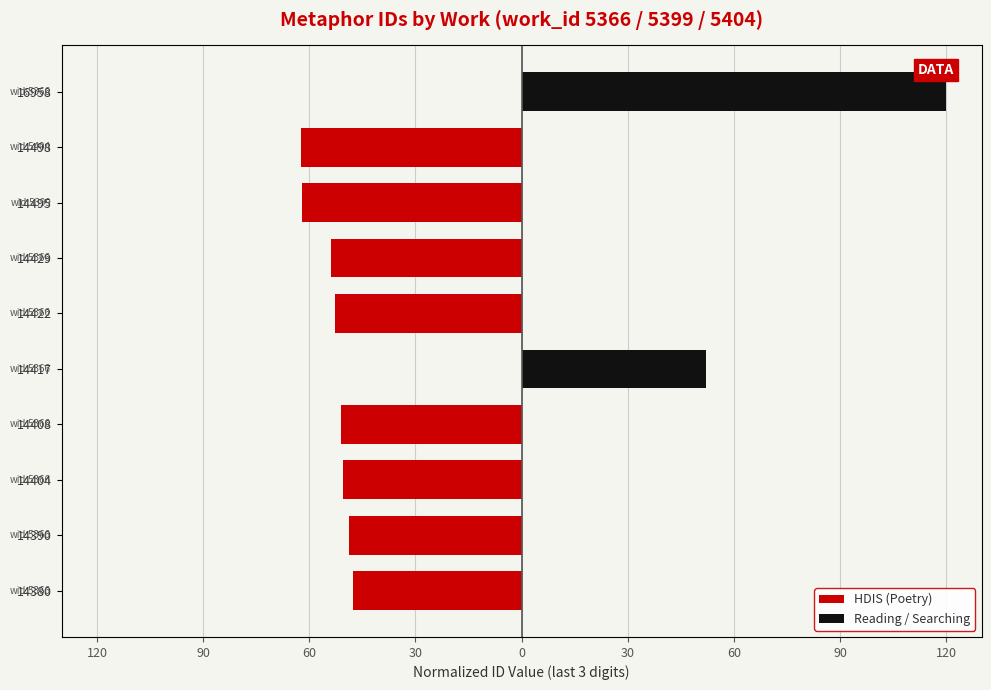

Is it true that Reading / Searching equals -71.5 at 60?

False